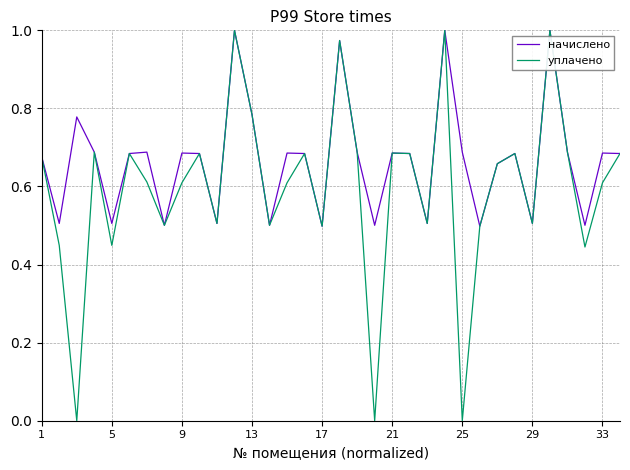

Which series has the widest spread of values?

уплачено